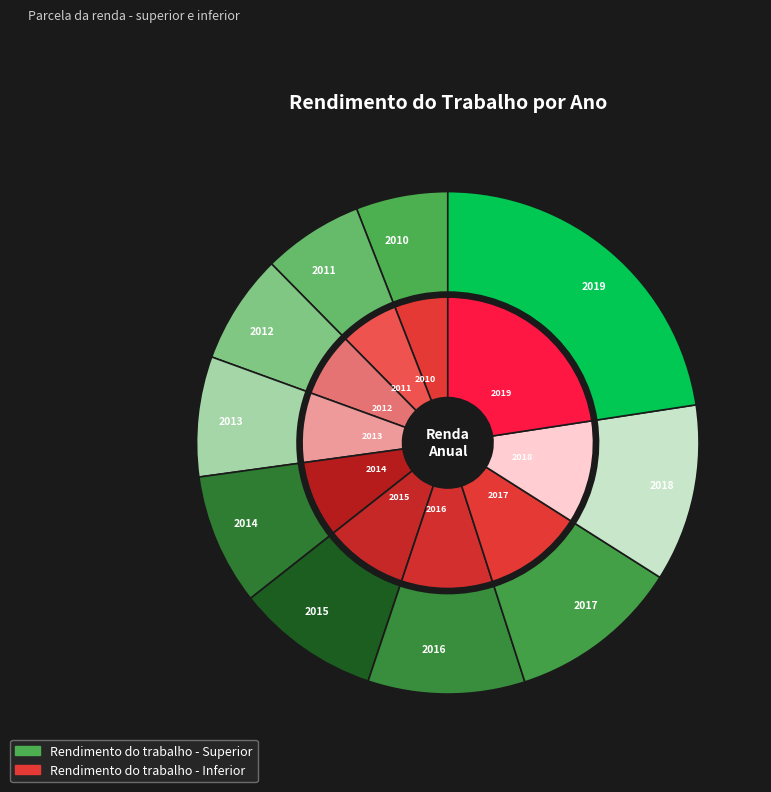

To the nearest percent, what percentage of the pie is 2016?

10%